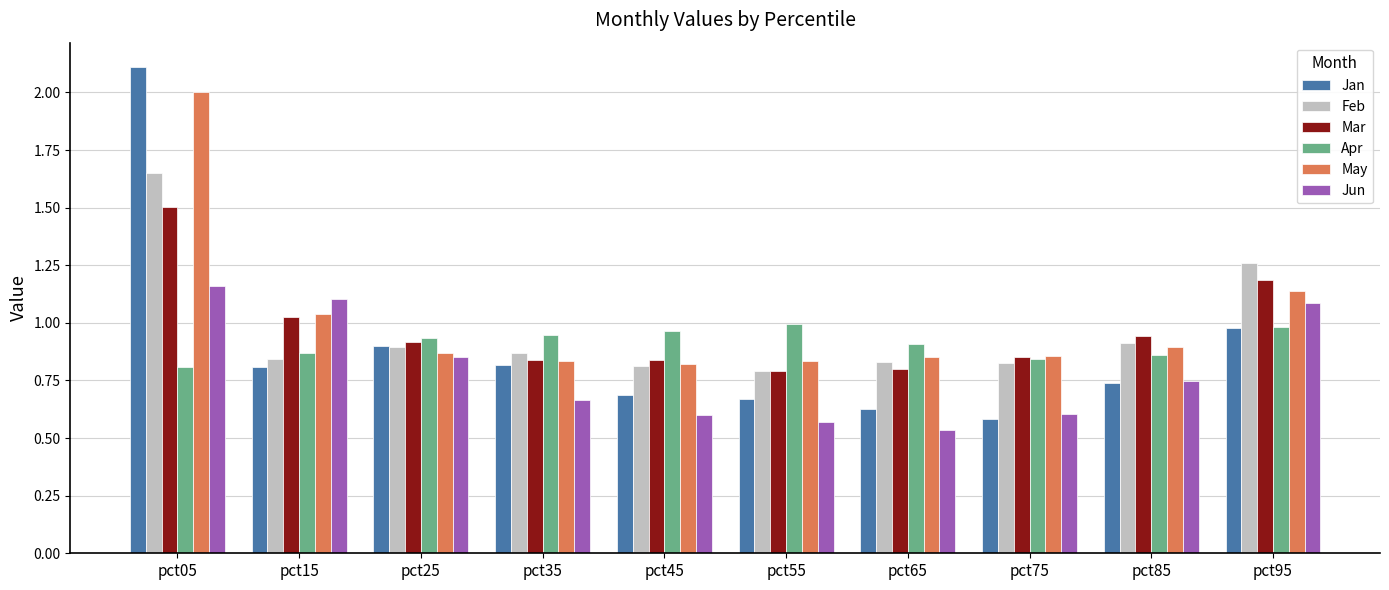

Which label corresponds to the largest value in the chart?

pct05